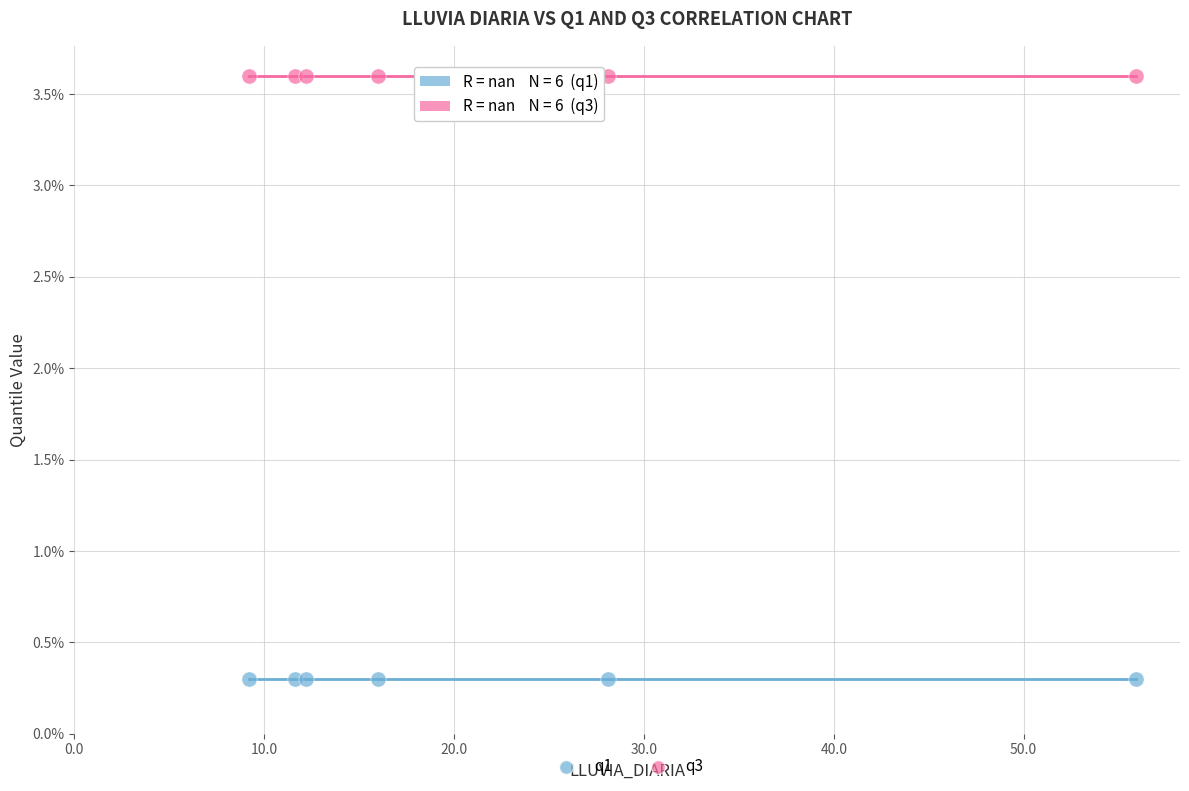

What are all the series names shown in the legend?

q1, q3